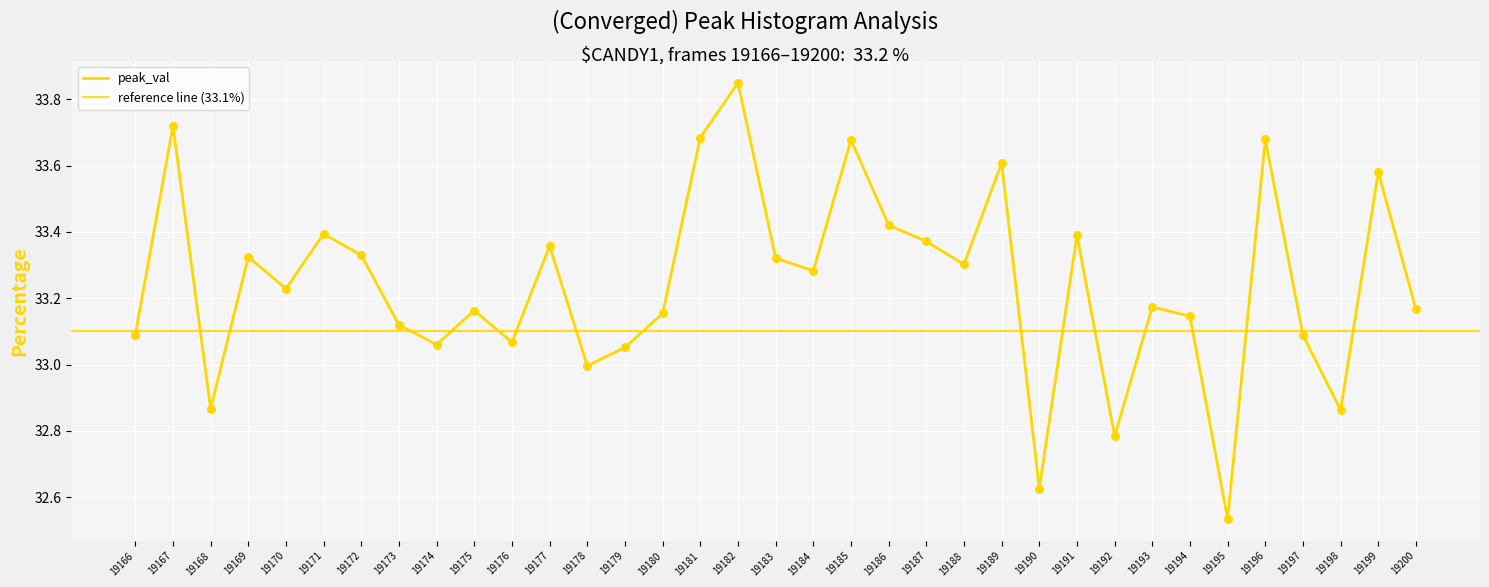

Between 19180 and 19186, which is larger?

19186